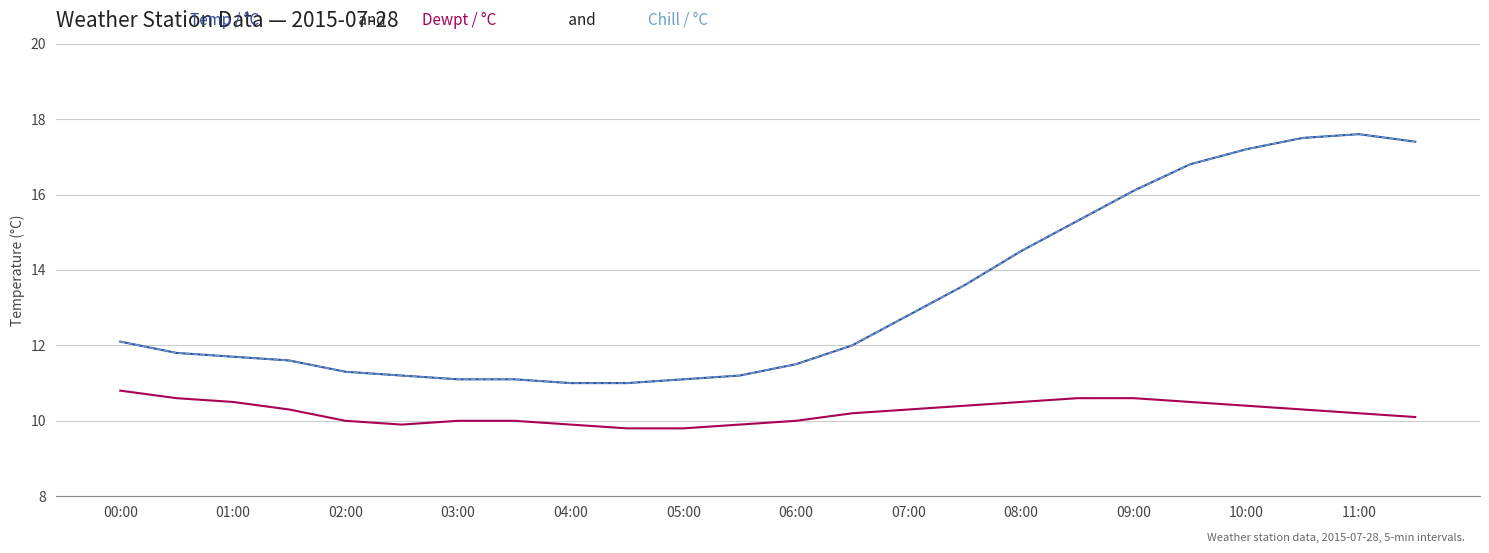

Does the chart have visible grid lines?

Yes